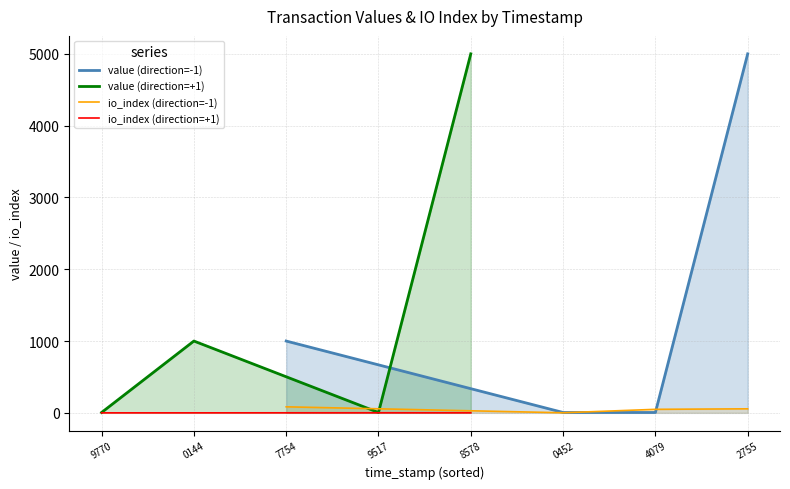

The value (direction=-1) series shows 7092.3 at 2755. True or false?

False